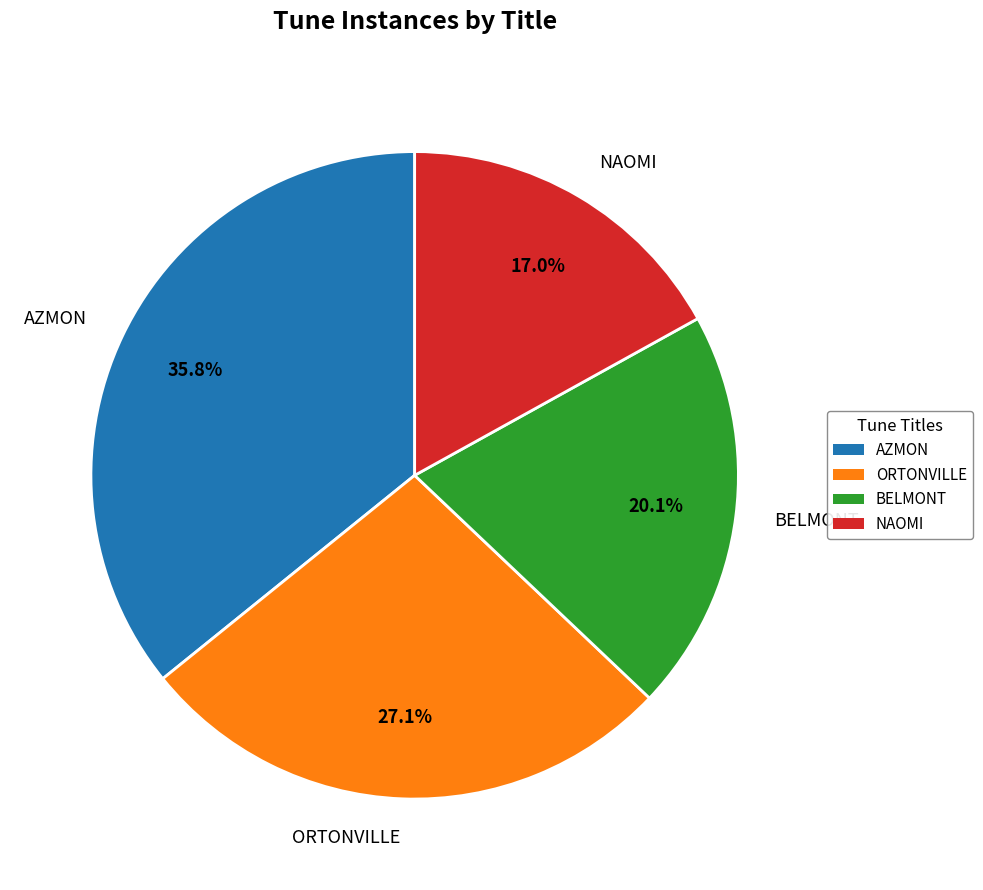

How many segments does this pie chart have?

4